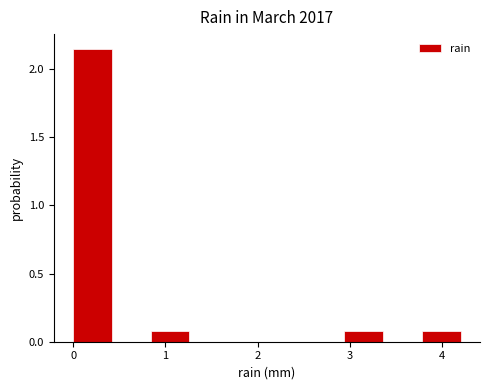

Reading left to right, transcribe this chart: for each bar, give the range it covers on the x-axis and its height. Neither the bar edges nor the heights are printed on the chart, so give them approximately, as read against the axes.

0.00 to 0.42: 2.15
0.42 to 0.84: 0
0.84 to 1.26: 0.10
1.26 to 1.68: 0
1.68 to 2.10: 0
2.10 to 2.52: 0
2.52 to 2.94: 0
2.94 to 3.36: 0.10
3.36 to 3.78: 0
3.78 to 4.20: 0.10